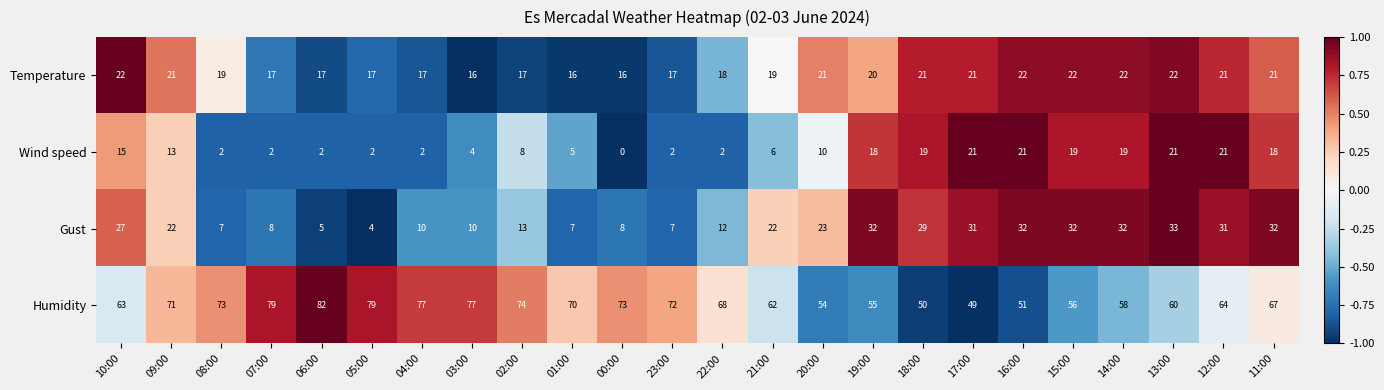

At which category is the sum across all series the highest?

11:00